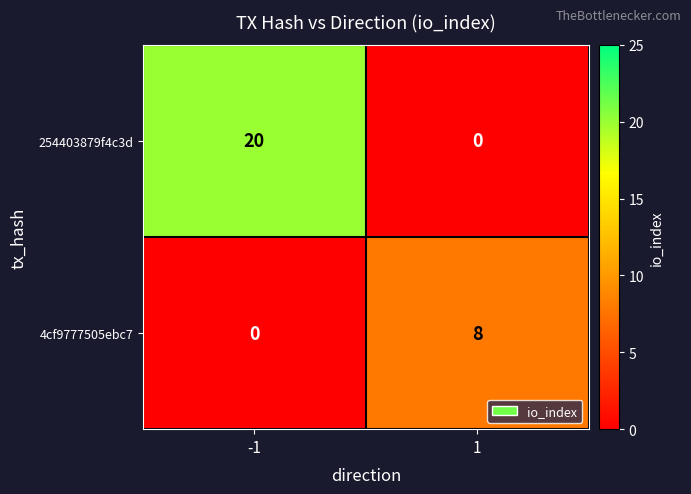

True or false: 4cf9777505ebc7 has a value of 13 at 1.

False